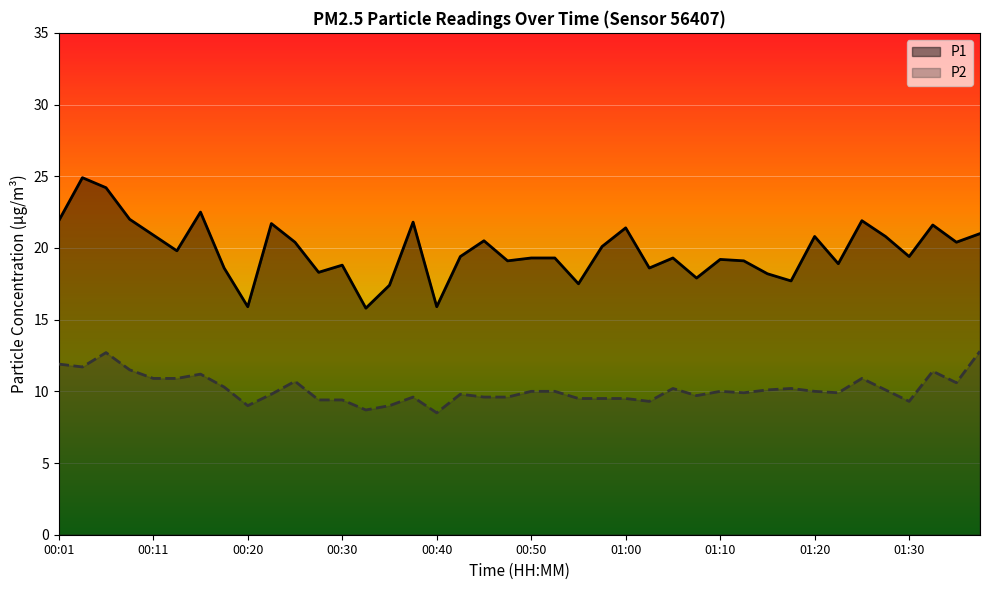

True or false: P2 and P1 intersect in this chart.

False